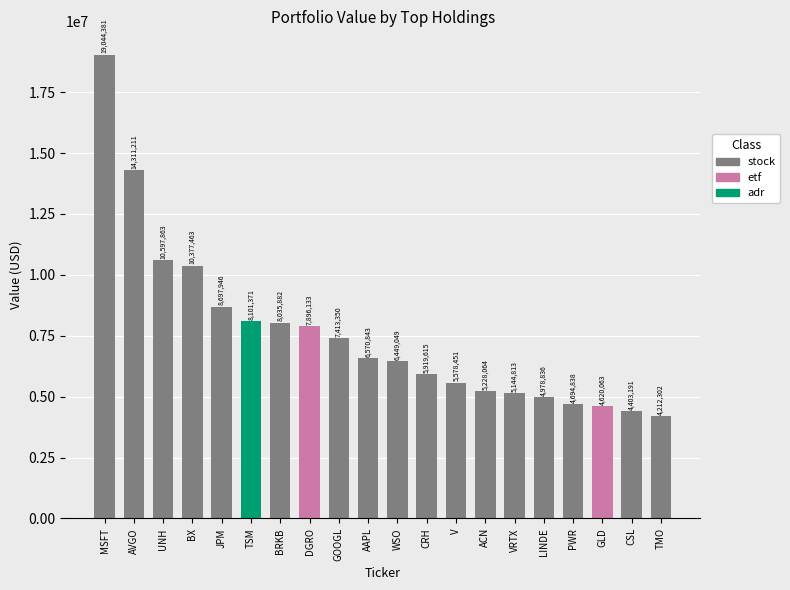

What is the greatest value displayed?

19044381